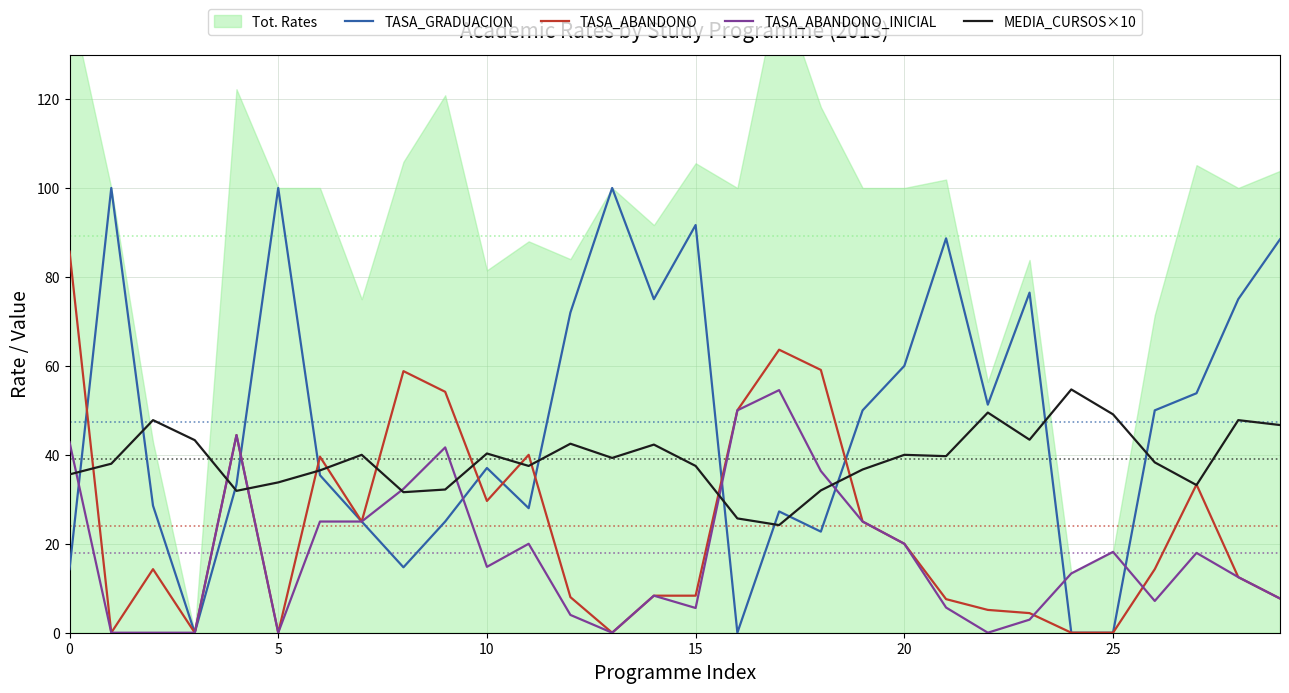

What is the lowest value of the MEDIA_CURSOS×10 series?

24.2